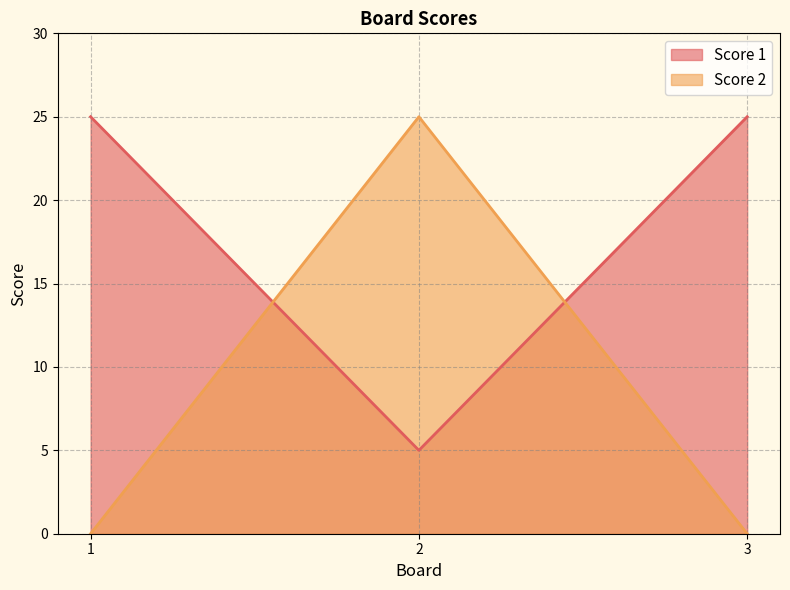

The value of Score 1 at 3 is 25. True or false?

True